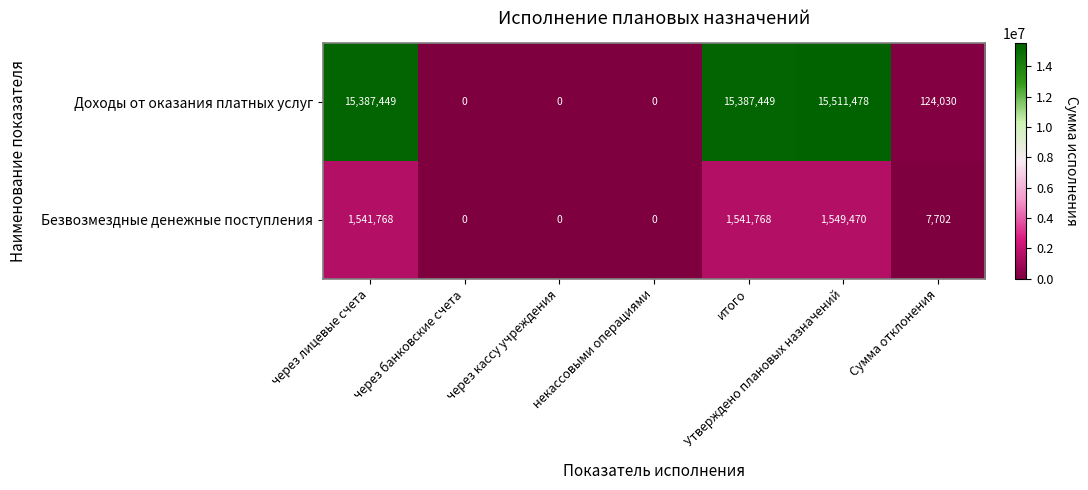

Rank the series by their average value, from lowest to highest.

Безвозмездные денежные поступления, Доходы от оказания платных услуг